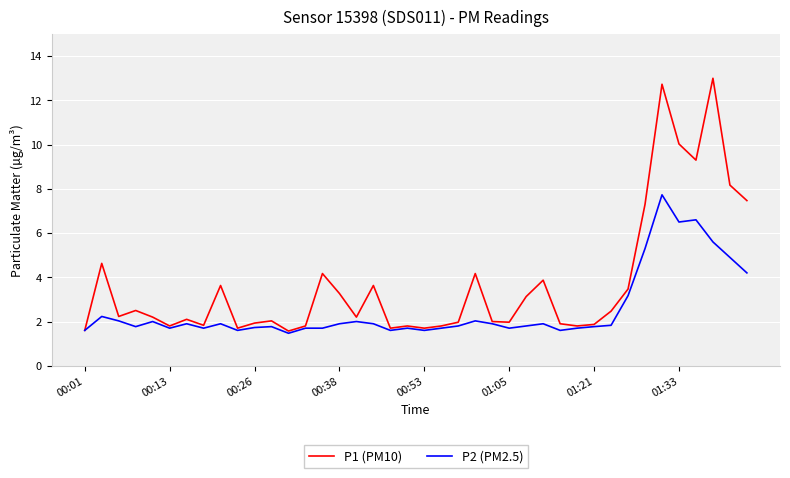

Which series has the largest total across all categories?

P1 (PM10)